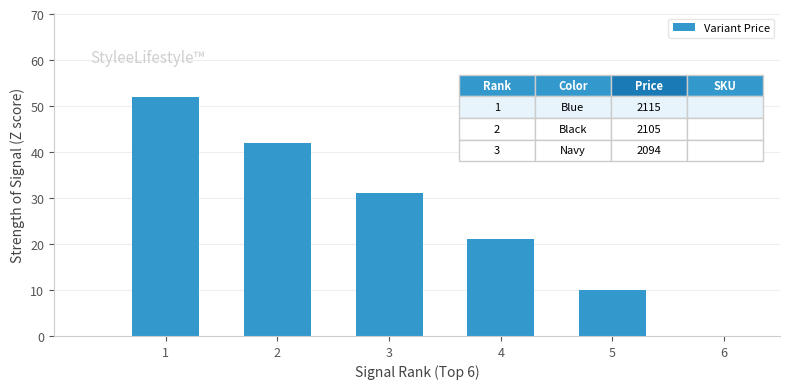

What is the maximum value shown in the chart?

52